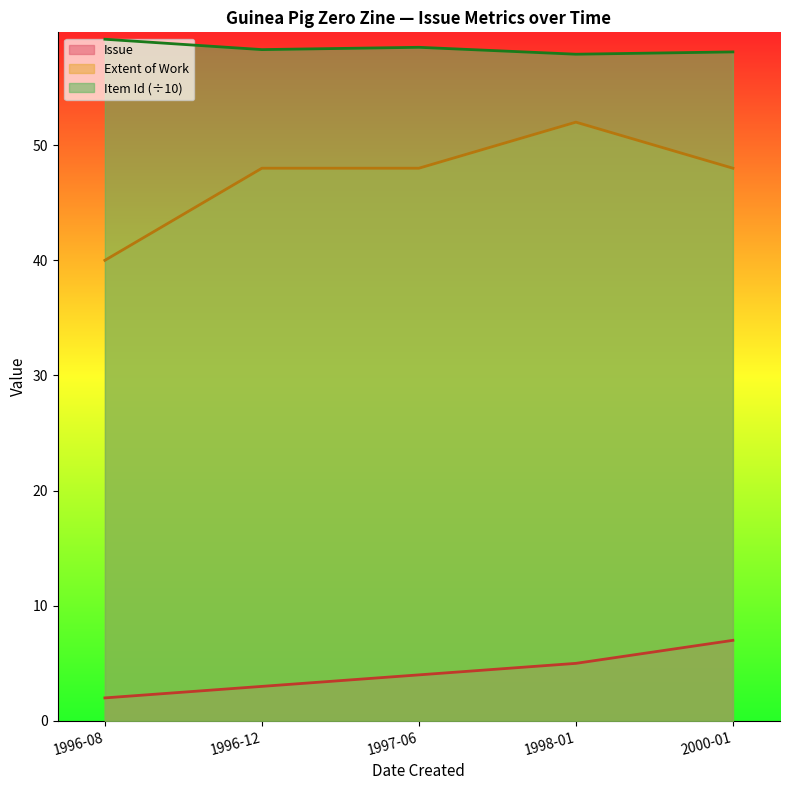

What is the total value across all series at 1997-06?

110.5